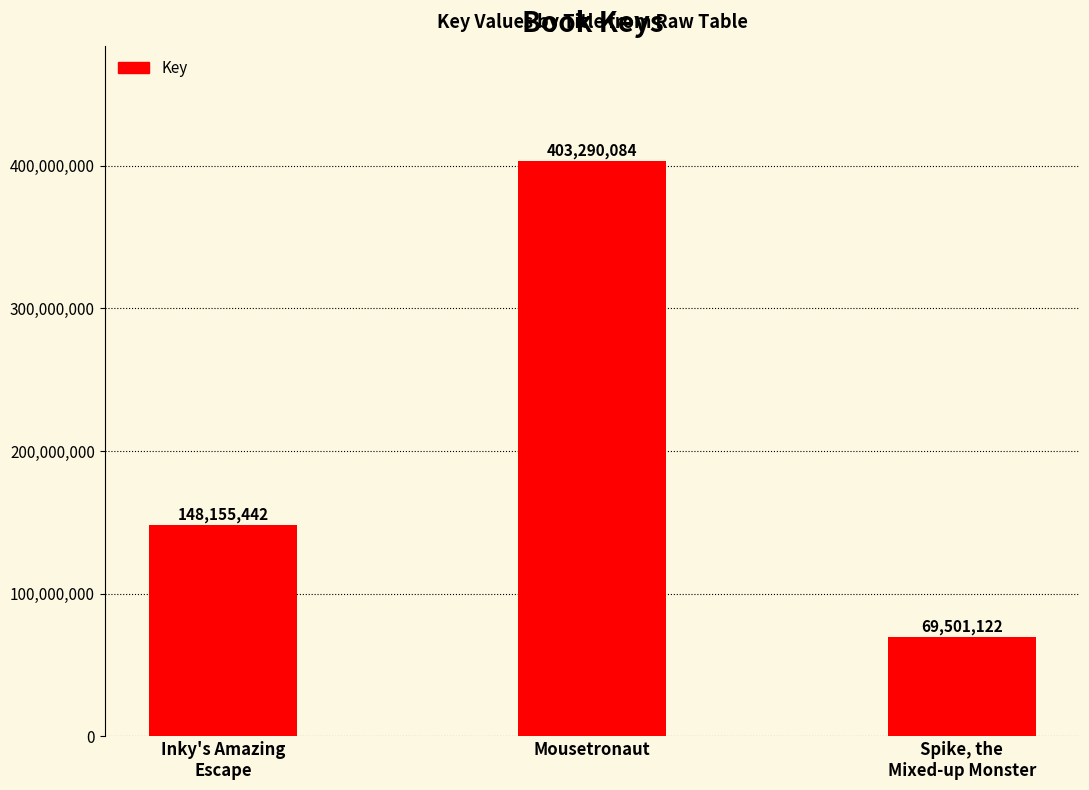

What is the sum of all values?

620946648